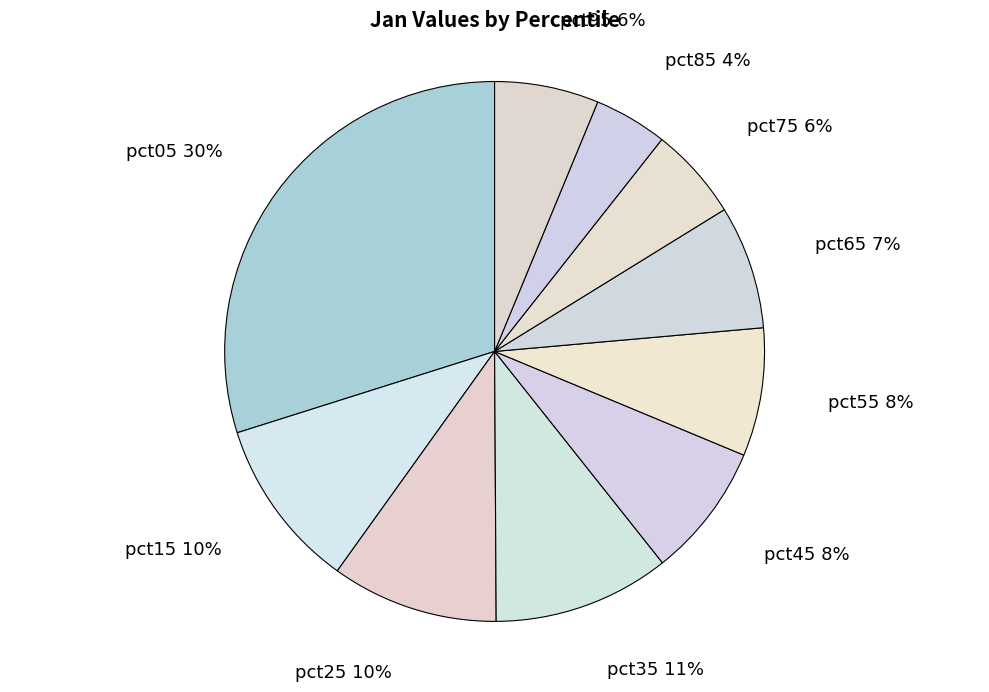

Count the number of slices in the pie.

10